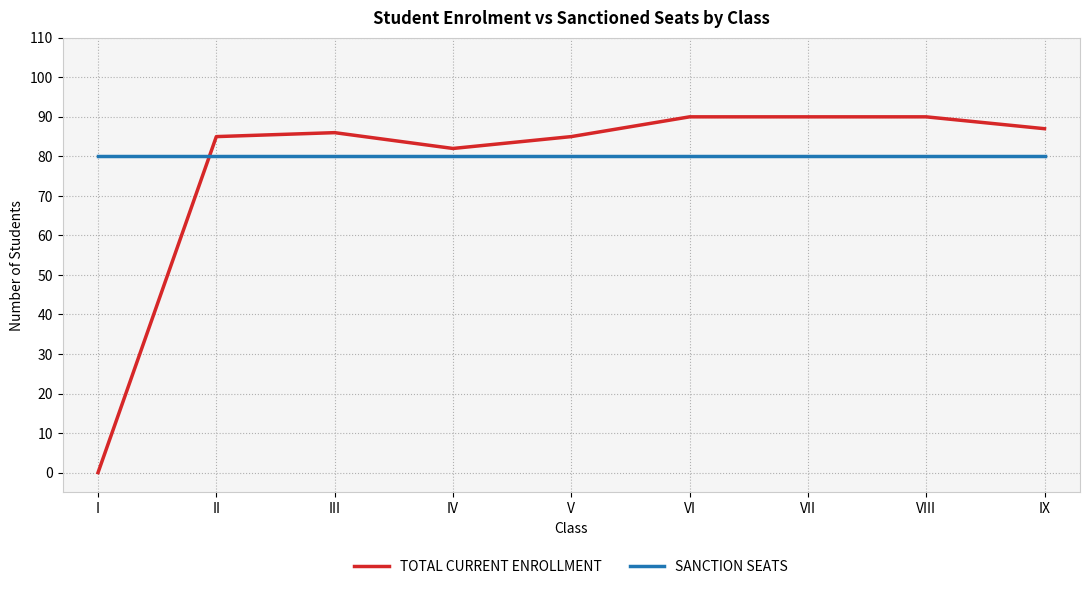

Rank the series by their maximum value, from highest to lowest.

TOTAL CURRENT ENROLLMENT, SANCTION SEATS